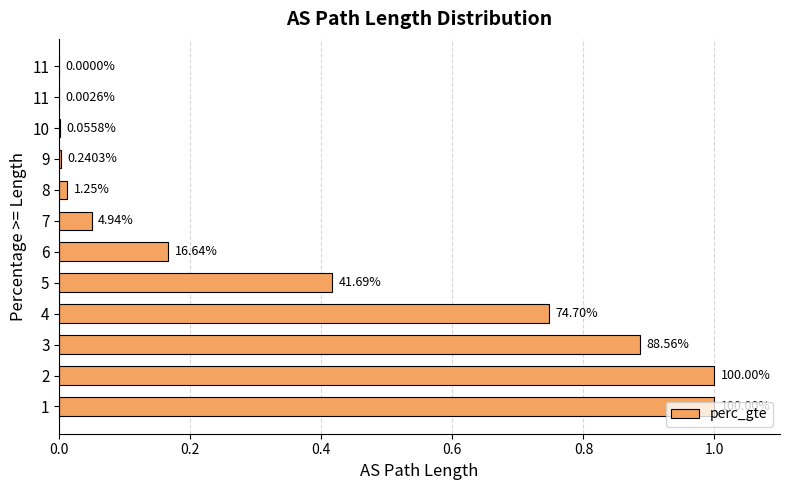

Are the bars horizontal?

Yes